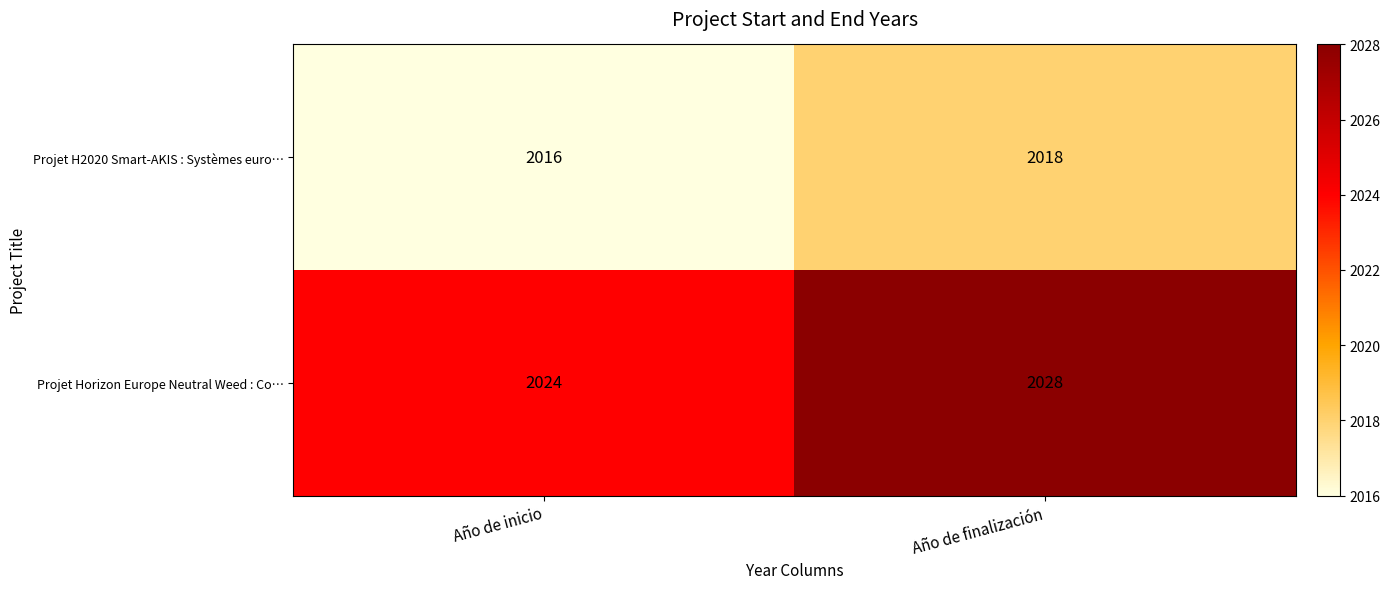

Reading right to left, extract all data points from this chart.

Projet H2020 Smart-AKIS : Systèmes euro…: 2018	2016
Projet Horizon Europe Neutral Weed : Co…: 2028	2024